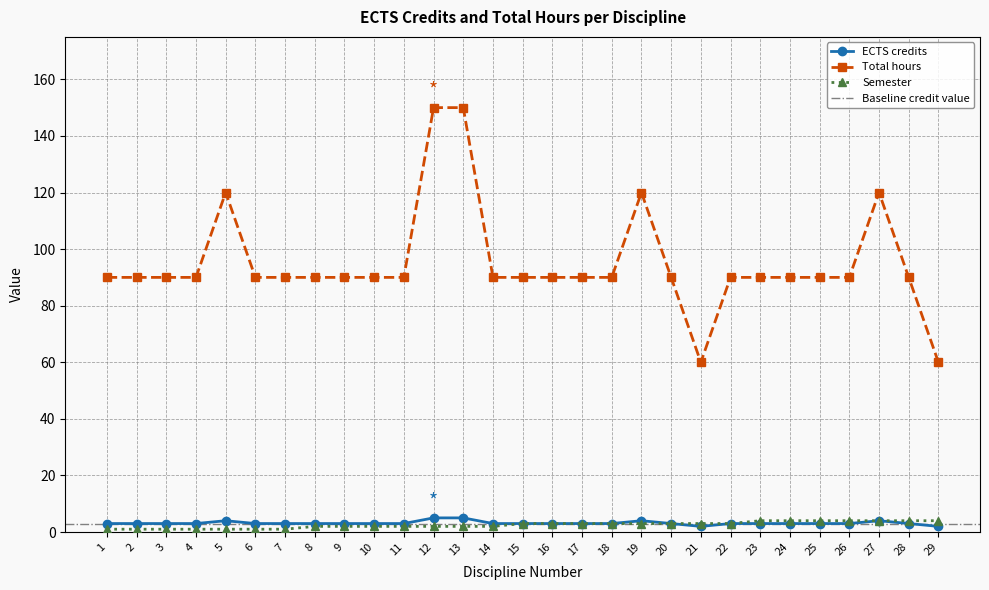

True or false: Semester has more than 1 points higher than both neighbors.

False